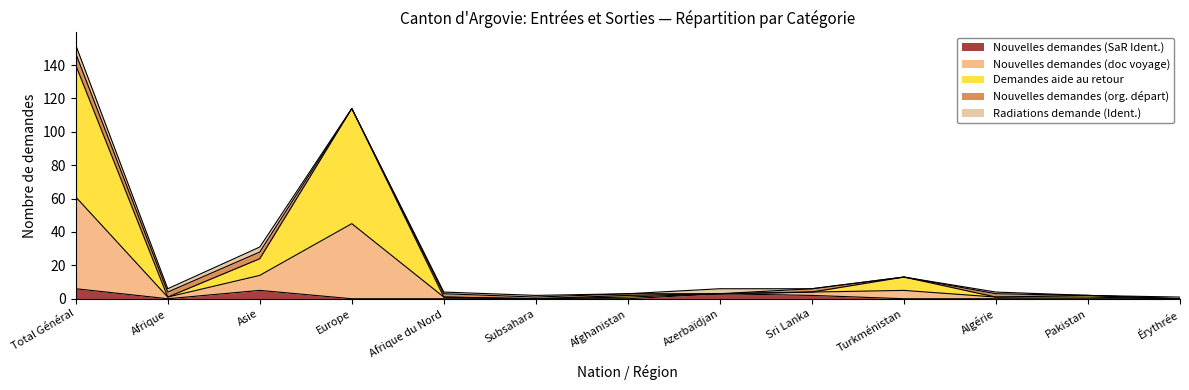

What are all the series names shown in the legend?

Nouvelles demandes (SaR Ident.), Nouvelles demandes (doc voyage), Demandes aide au retour, Nouvelles demandes (org. départ), Radiations demande (Ident.)